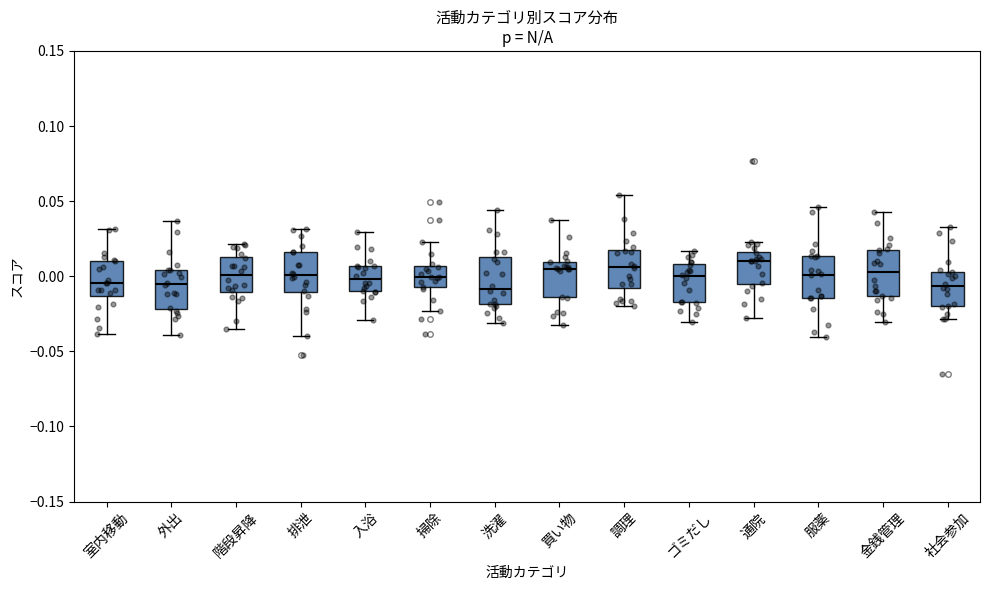

Where is the upper edge of the box for 掃除 on the y-axis? The values are not printed on the chart, so give them approximately, as read against the axis.

0.005